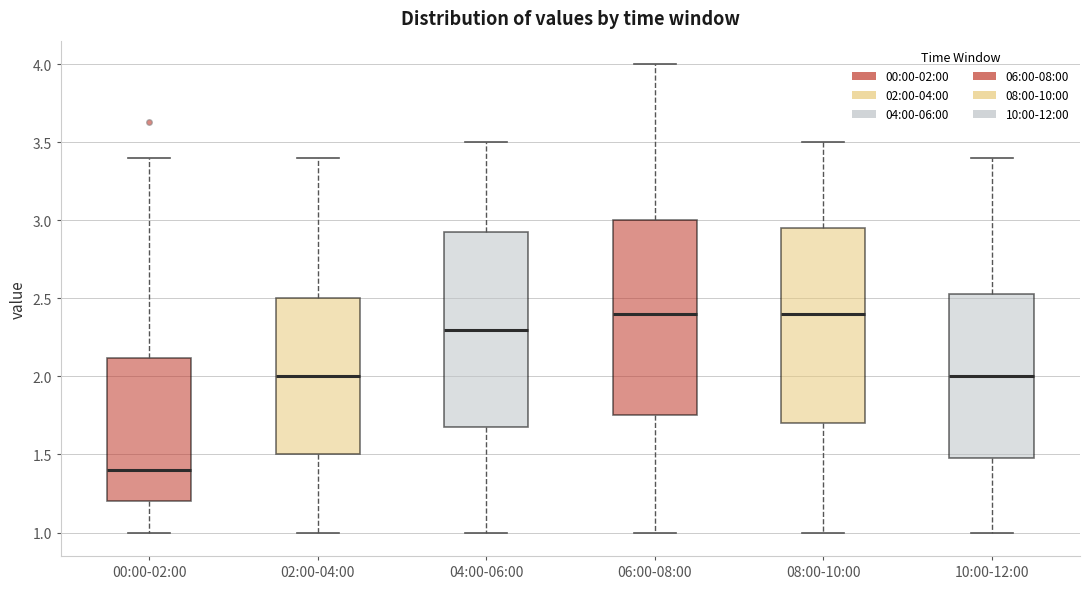

Reading left to right, read every box against the y-axis: the position of its median line, the range the box covers, and the ends of its whiskers. The values are not printed on the chart, so give them approximately, as read against the axis.

00:00-02:00: median 1.40, box 1.20 to 2.10, whiskers 1.00 to 3.40
02:00-04:00: median 2.00, box 1.50 to 2.50, whiskers 1.00 to 3.40
04:00-06:00: median 2.30, box 1.70 to 2.95, whiskers 1.00 to 3.50
06:00-08:00: median 2.40, box 1.75 to 3.00, whiskers 1.00 to 4.00
08:00-10:00: median 2.40, box 1.70 to 2.95, whiskers 1.00 to 3.50
10:00-12:00: median 2.00, box 1.50 to 2.55, whiskers 1.00 to 3.40